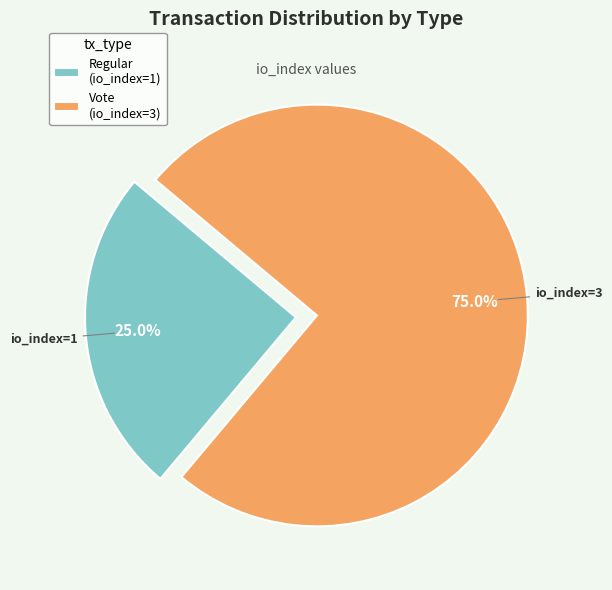

To the nearest percent, what percentage of the pie is Vote (io_index=3)?

75%